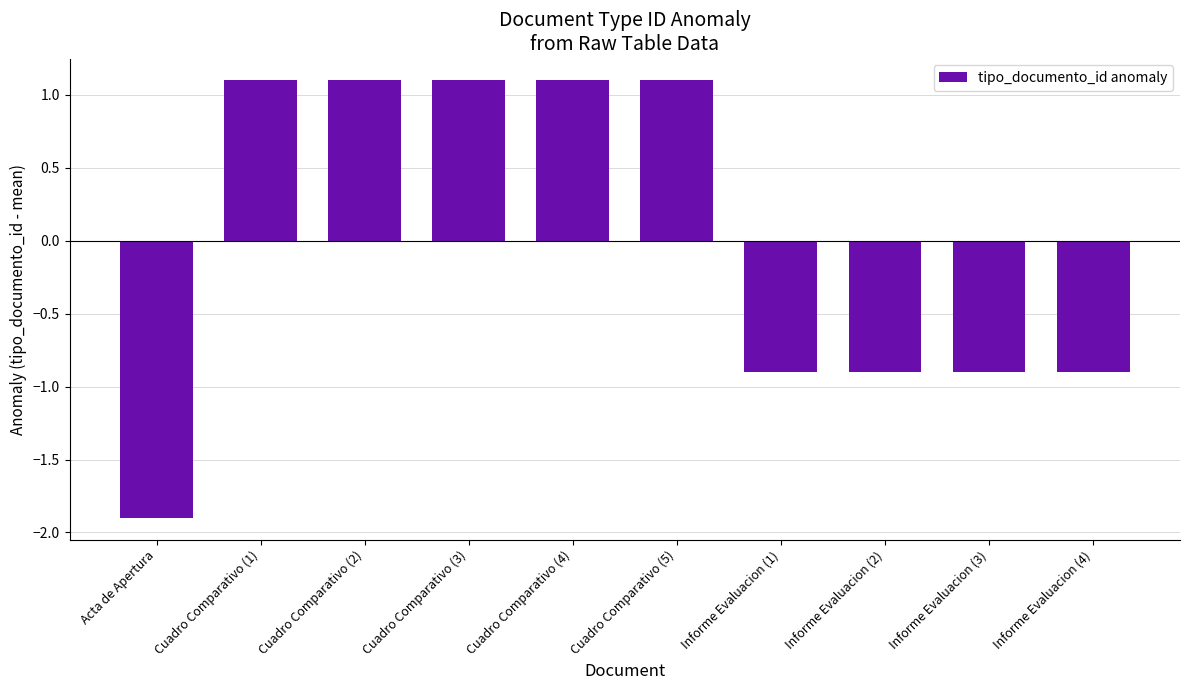

What position from the right is Acta de Apertura?

10